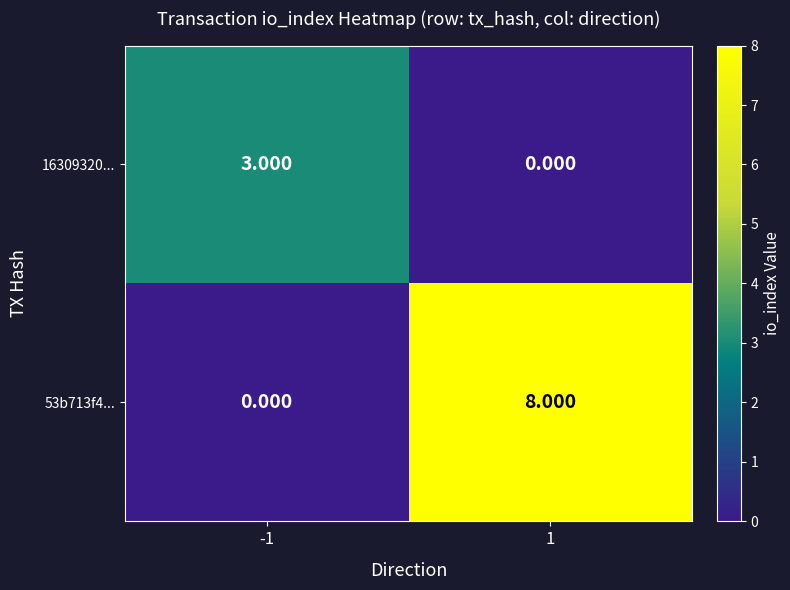

How many data points in 53b713f4... are less than 8?

1